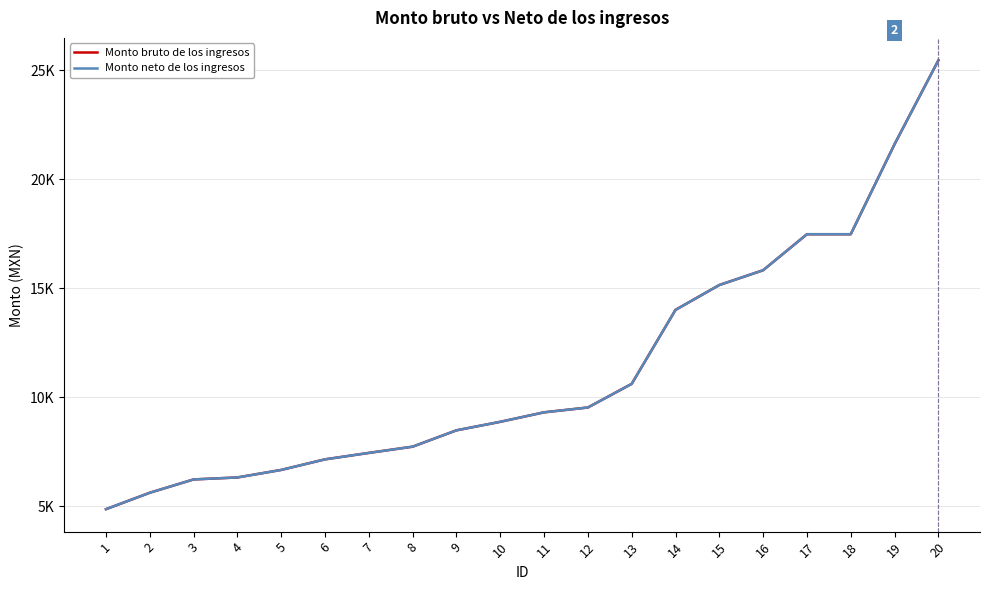

Does the chart display data point markers on the line(s)?

No